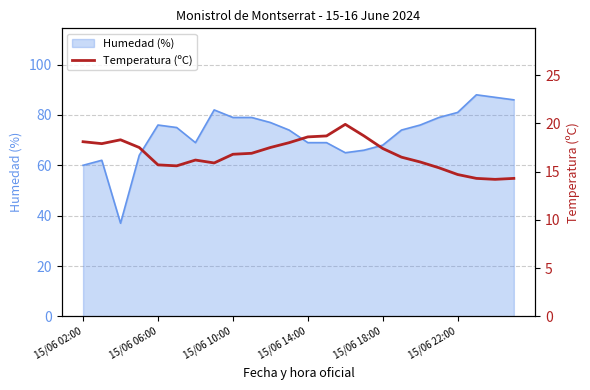

What is the approximate value at 7?

15.9